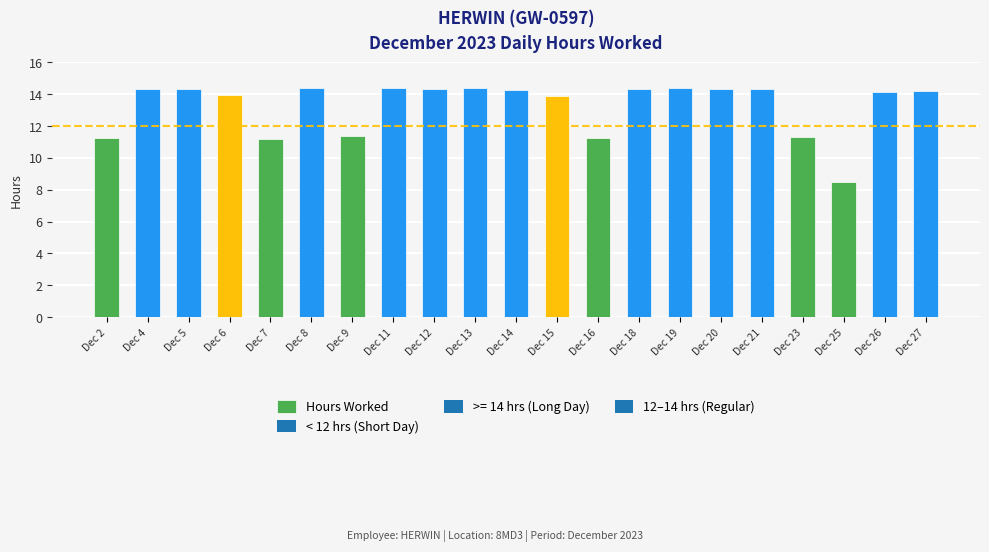

Which label corresponds to the smallest value in the chart?

Dec 25